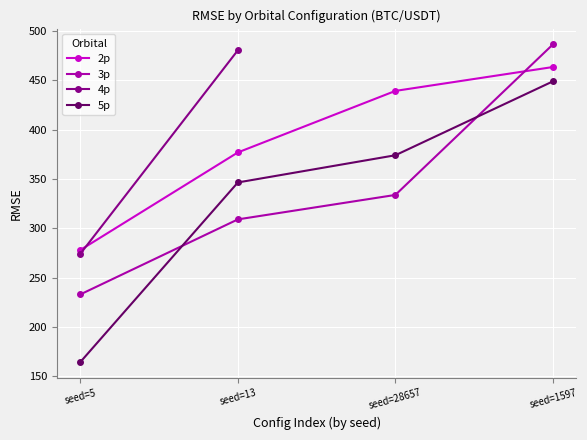

At which category is the sum across all series the highest?

seed=1597